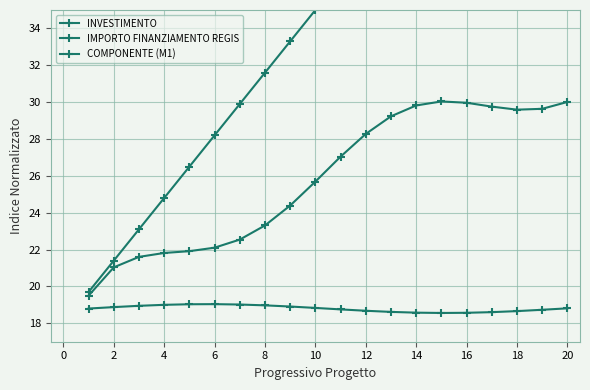

The INVESTIMENTO series shows 29.4 at 0. True or false?

False